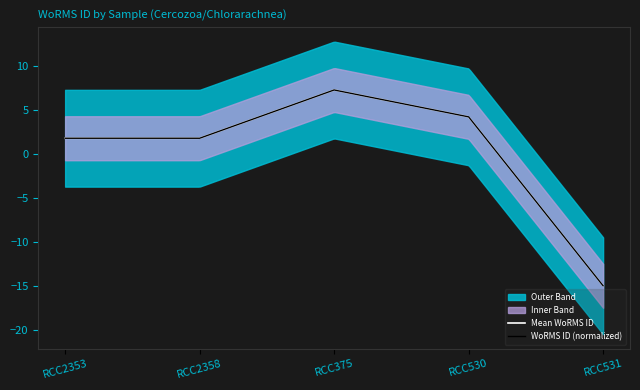

How many data points are less than 1?

1